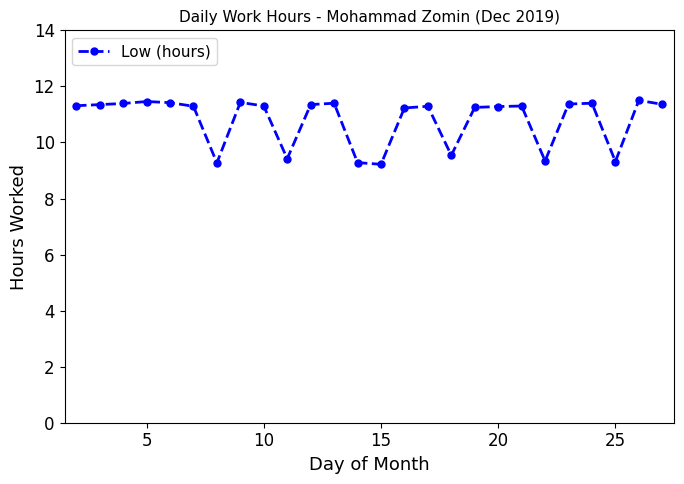

What is the greatest value displayed?

11.5